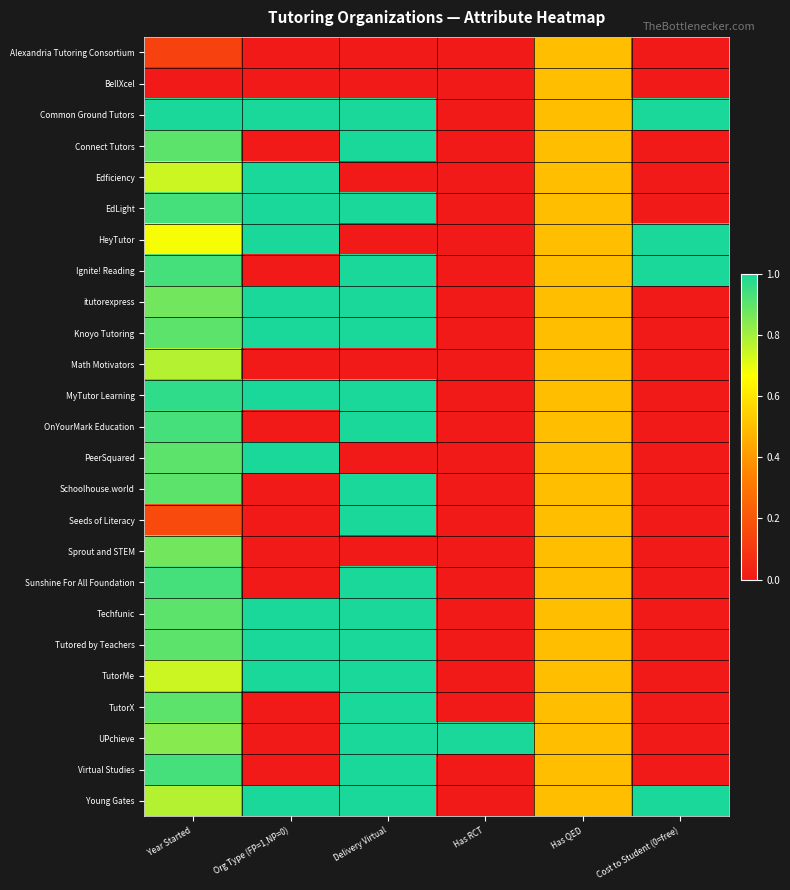

What is the maximum value shown in the chart?

1.0